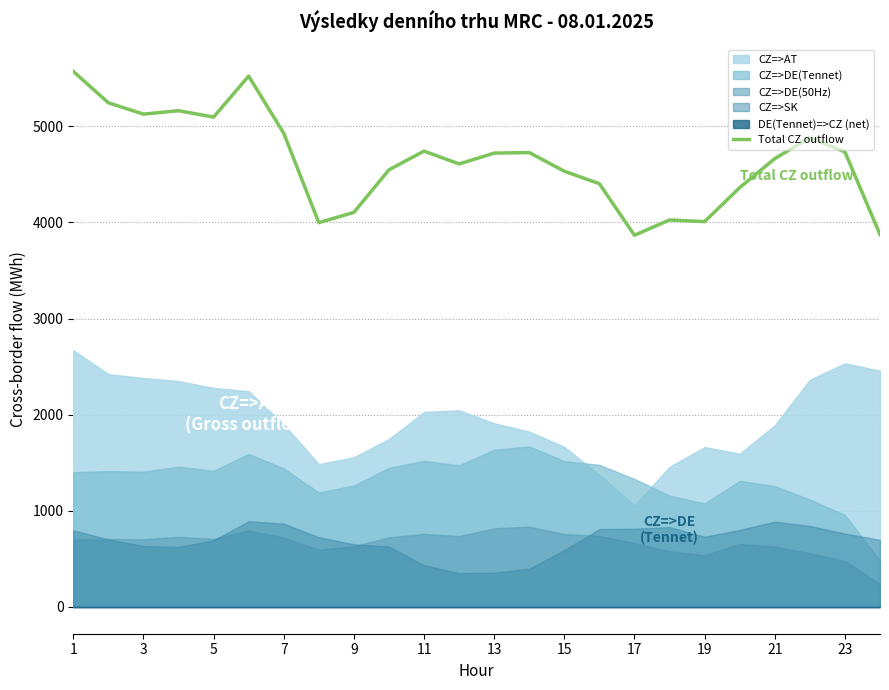

What is the maximum value for Total CZ outflow?

5572.0